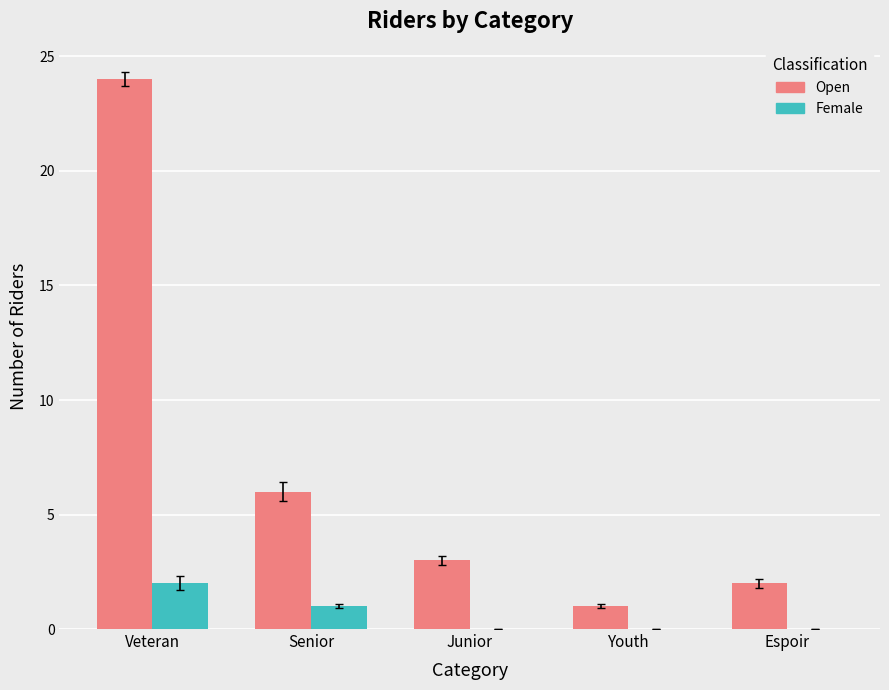

Which series has the largest total across all categories?

Open